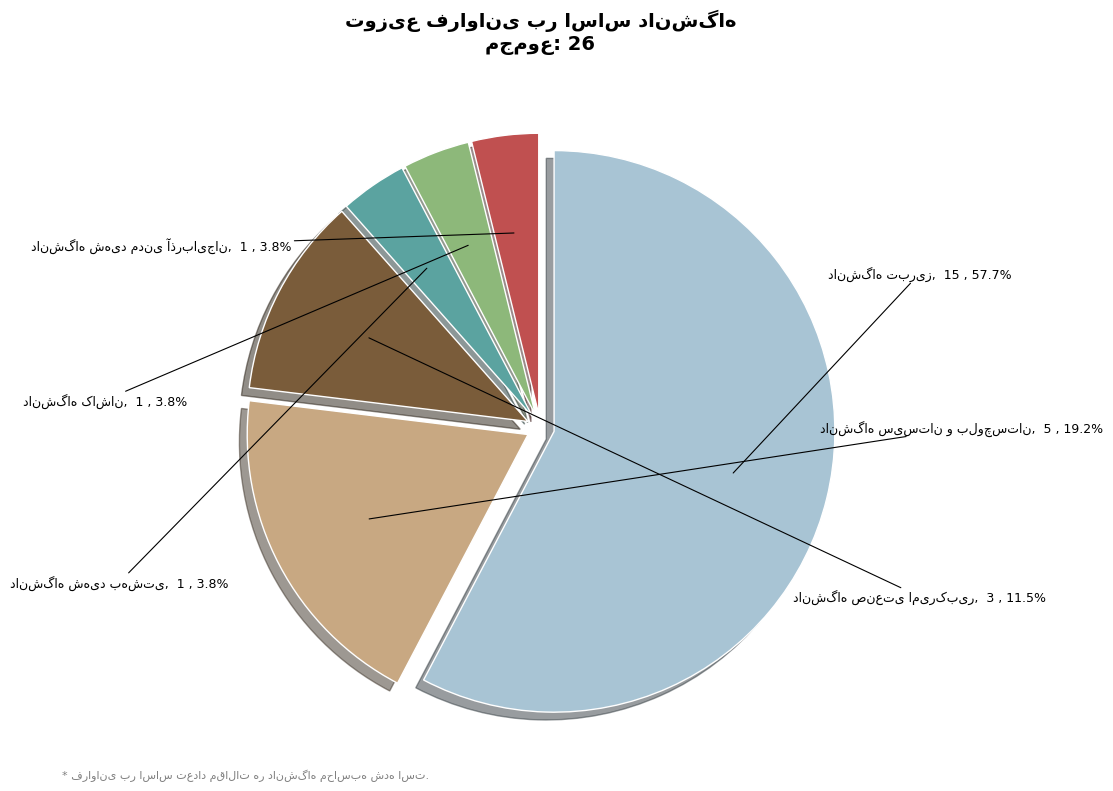

How many slices are in this pie chart?

6